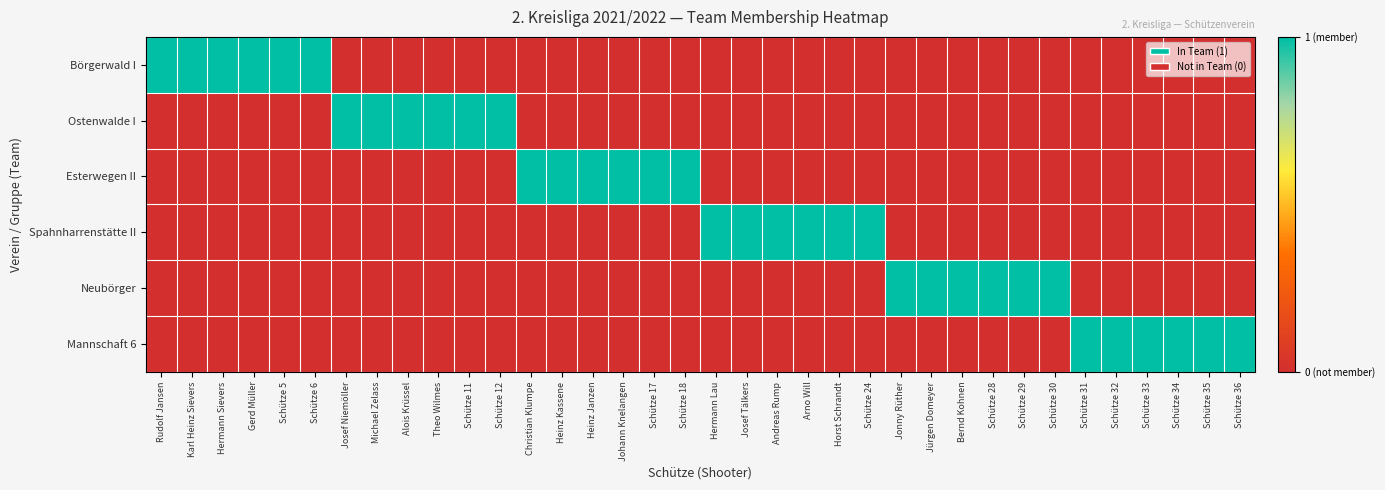

At Rudolf Jansen, list the series in order from largest to smallest.

Börgerwald I, Ostenwalde I, Esterwegen II, Spahnharrenstätte II, Neubörger, Mannschaft 6